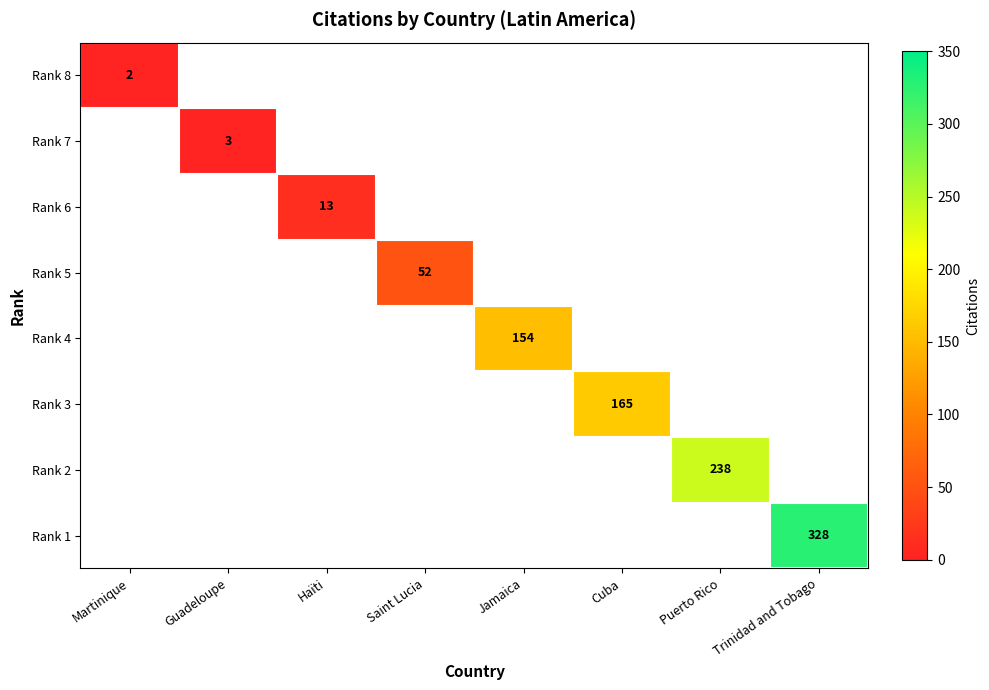

How many distinct data groups are displayed?

8